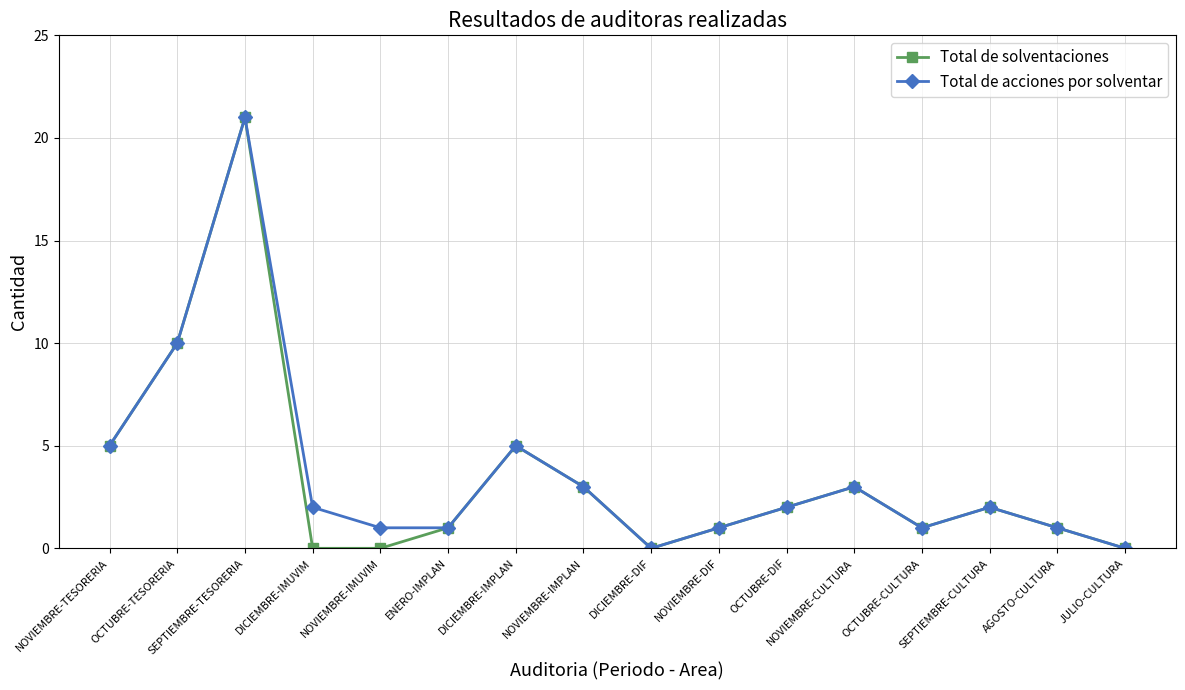

Reading left to right, what are all the values shown in this chart?

Total de solventaciones: 5	10	21	0	0	1	5	3	0	1	2	3	1	2	1	0
Total de acciones por solventar: 5	10	21	2	1	1	5	3	0	1	2	3	1	2	1	0